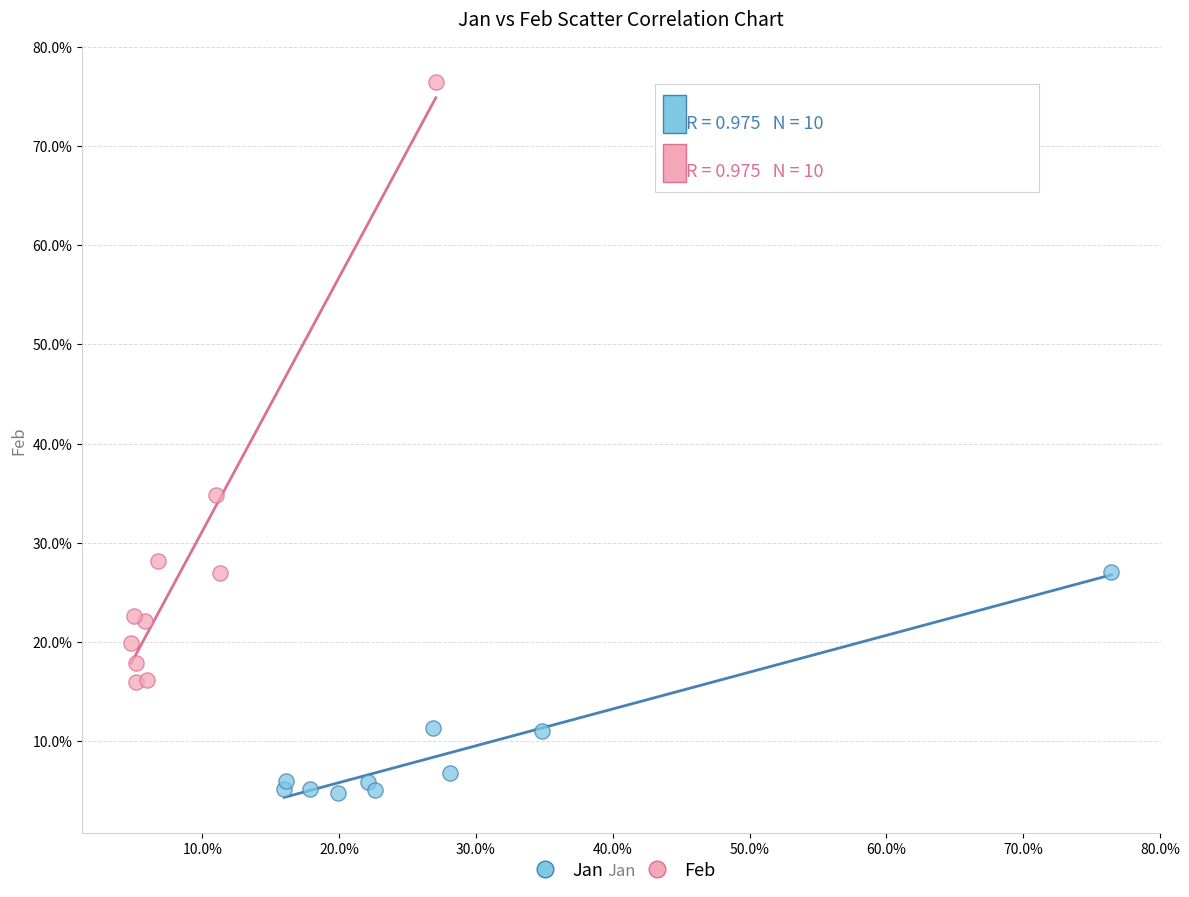

Which series reaches the maximum Y coordinate?

Feb